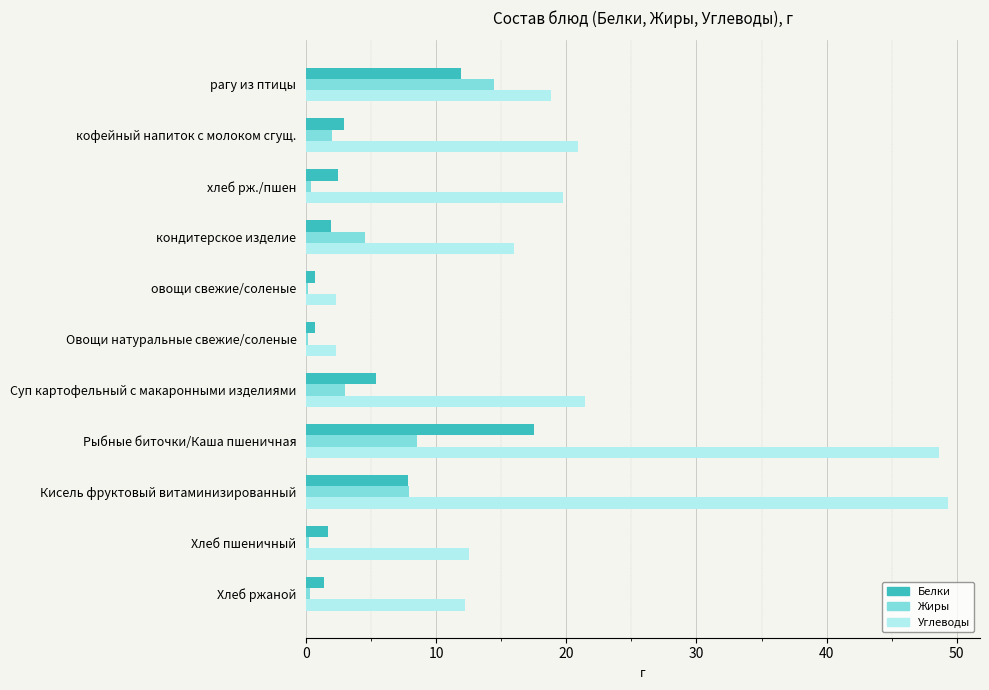

True or false: Жиры has a value of 14.4 at рагу из птицы.

True